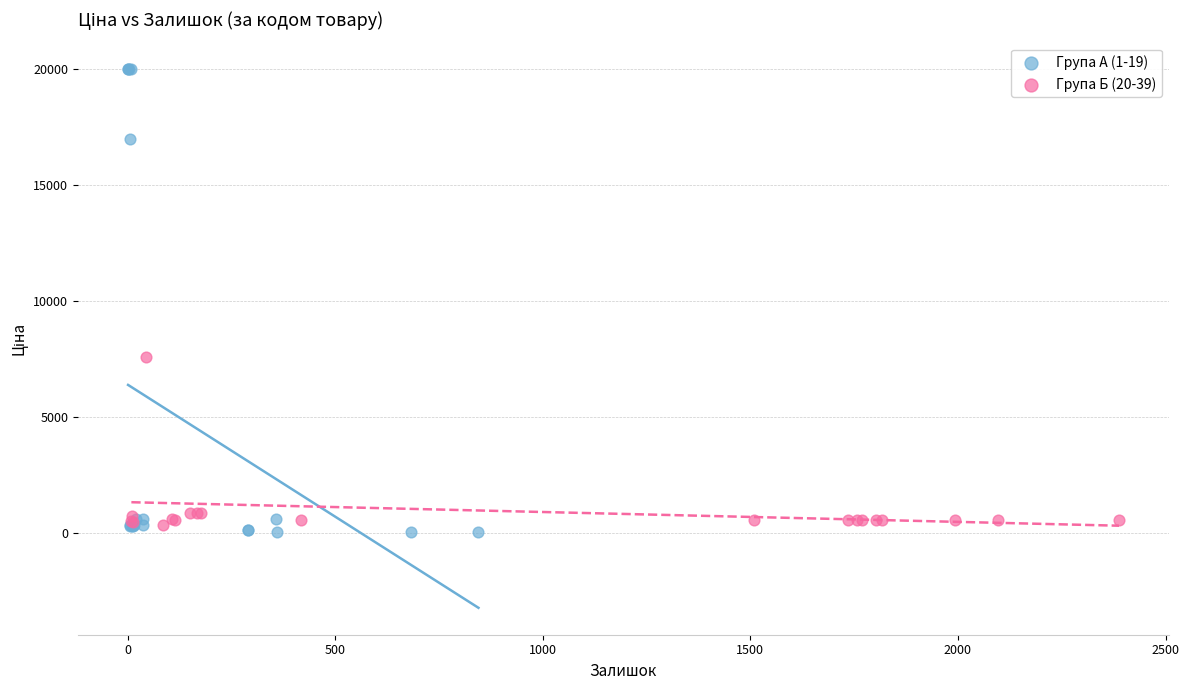

Which series has the largest Y range (max minus min)?

Група А (1-19)